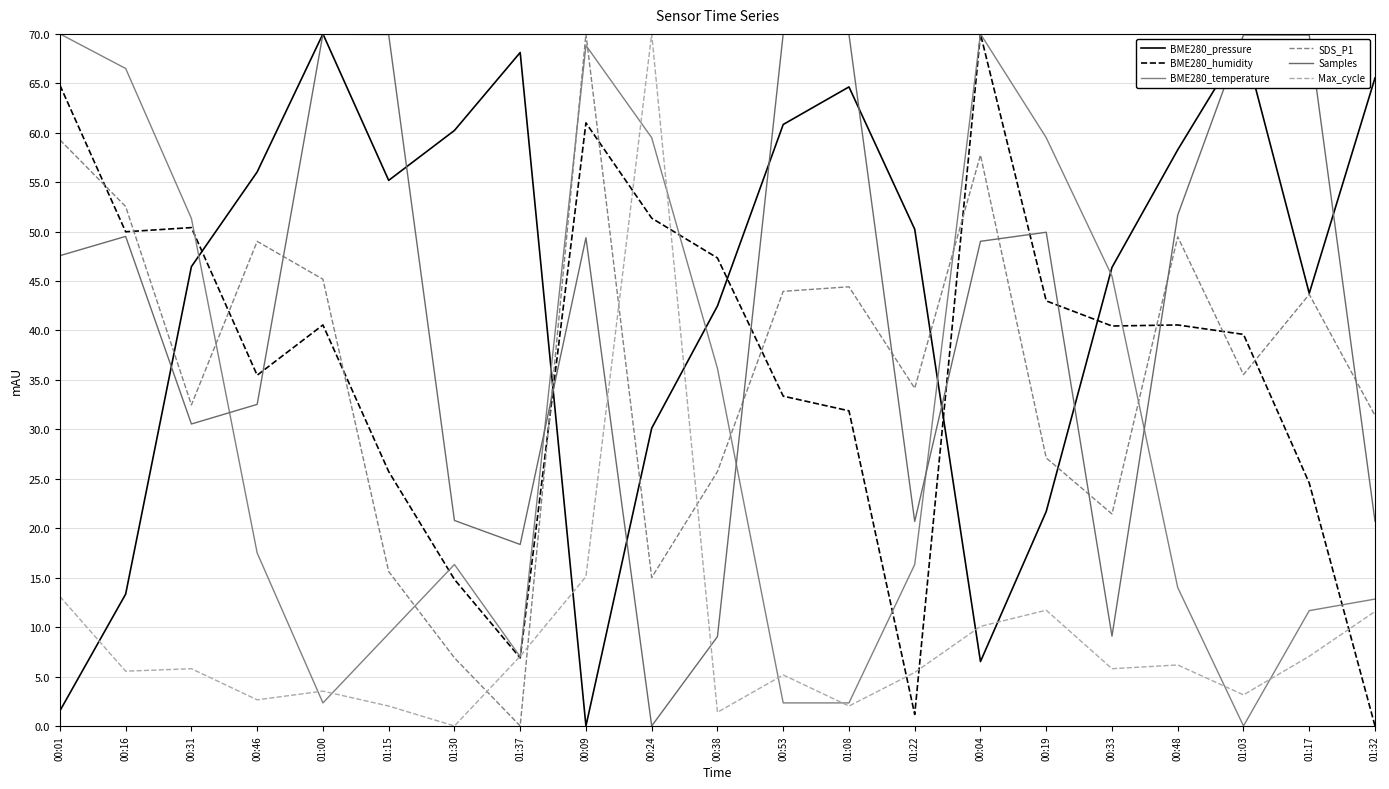

What is the label of the 1st point from the right?

01:32